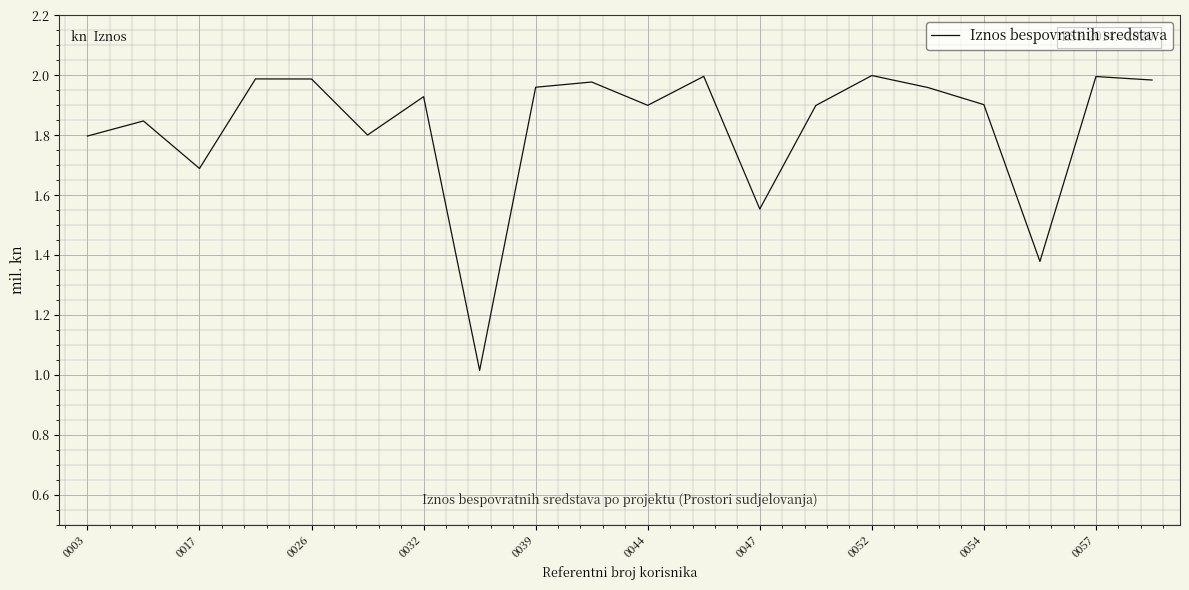

Does the chart display data point markers on the line(s)?

No